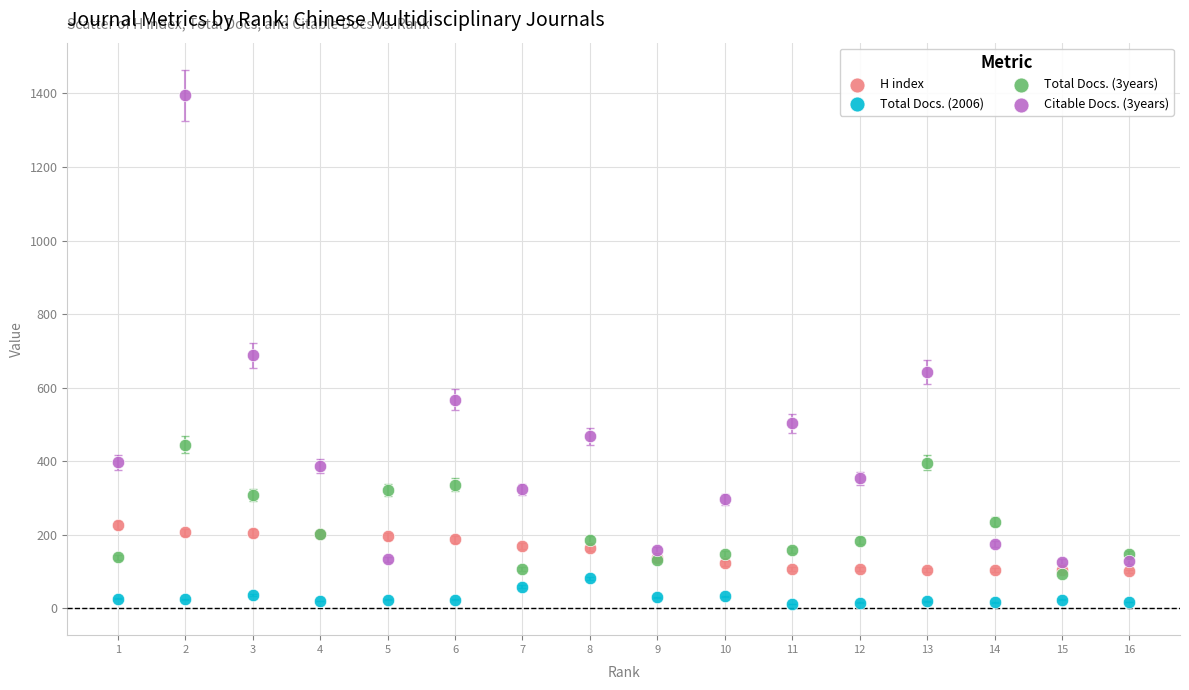

What are all the series names shown in the legend?

H index, Total Docs. (2006), Total Docs. (3years), Citable Docs. (3years)